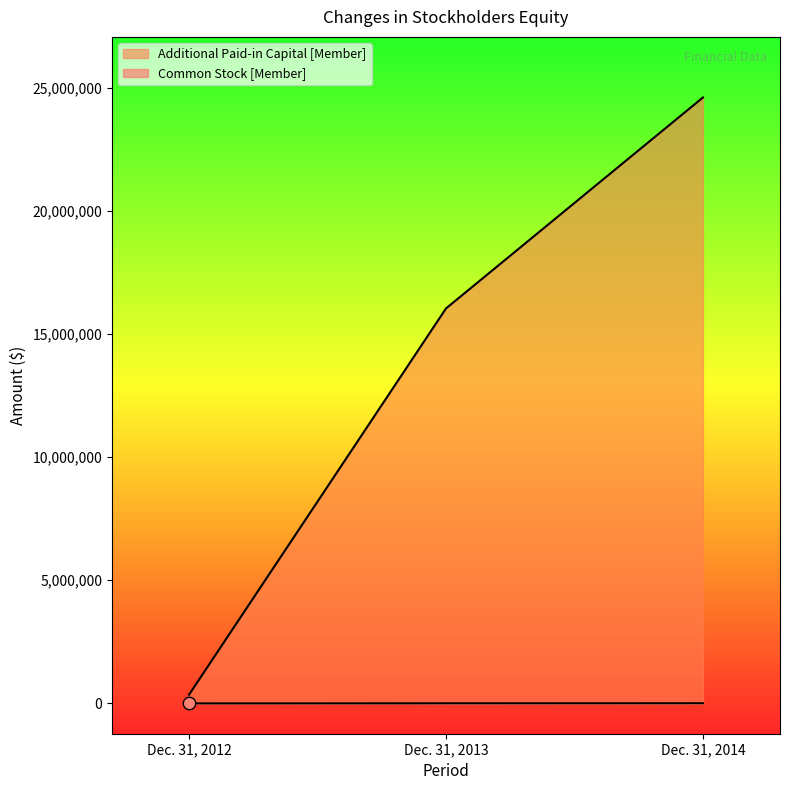

Is the value of Additional Paid-in Capital [Member] at Dec. 31, 2012 greater than the value of Common Stock [Member] at Dec. 31, 2014?

Yes